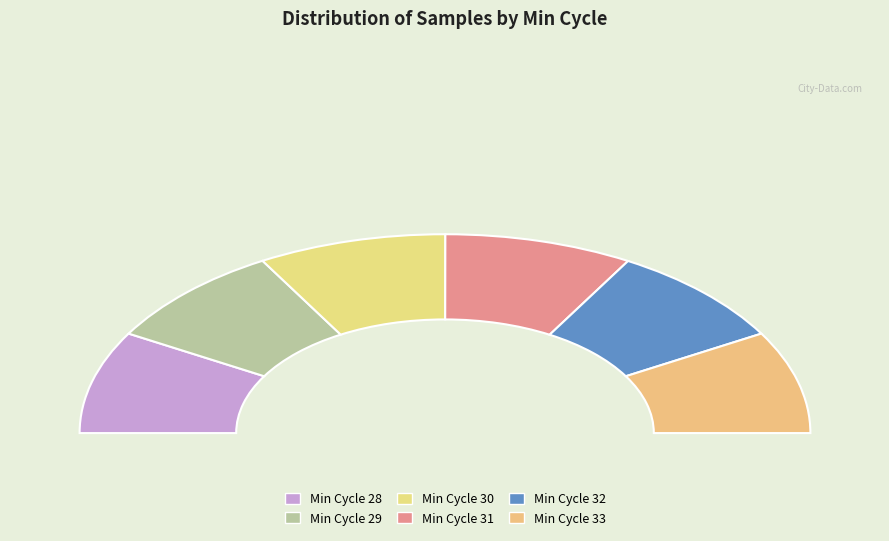

Does 32 represent more than half of the total?

No